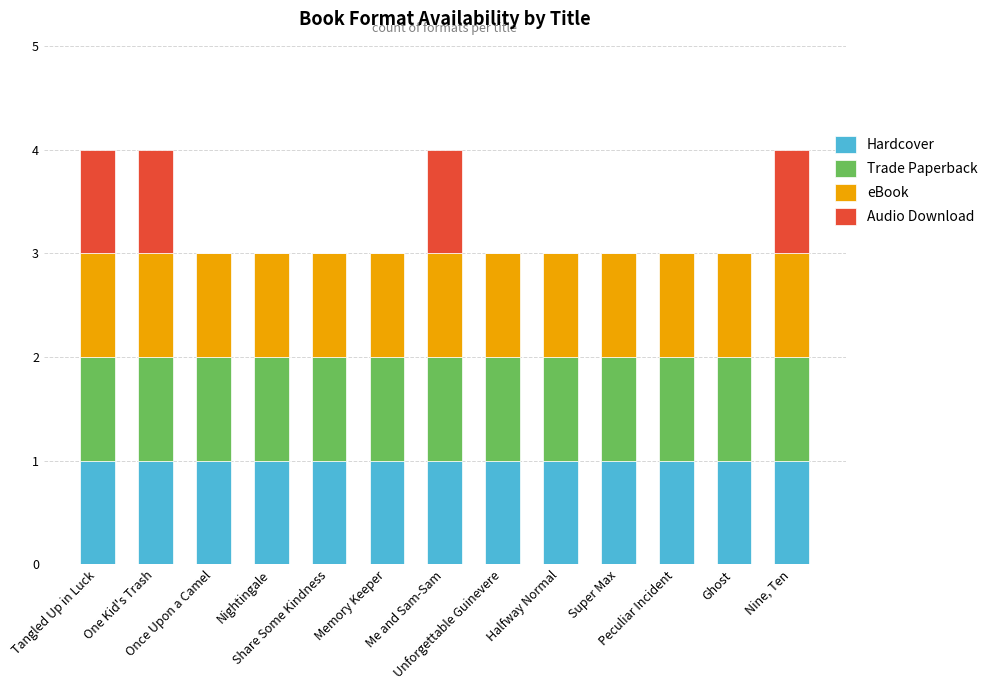

How many series are shown in this chart?

4